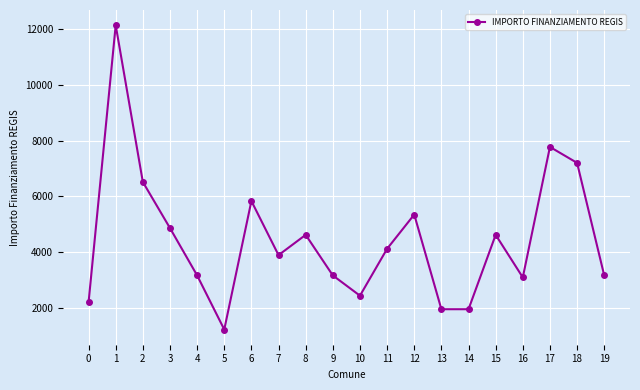

Does the chart have visible grid lines?

Yes